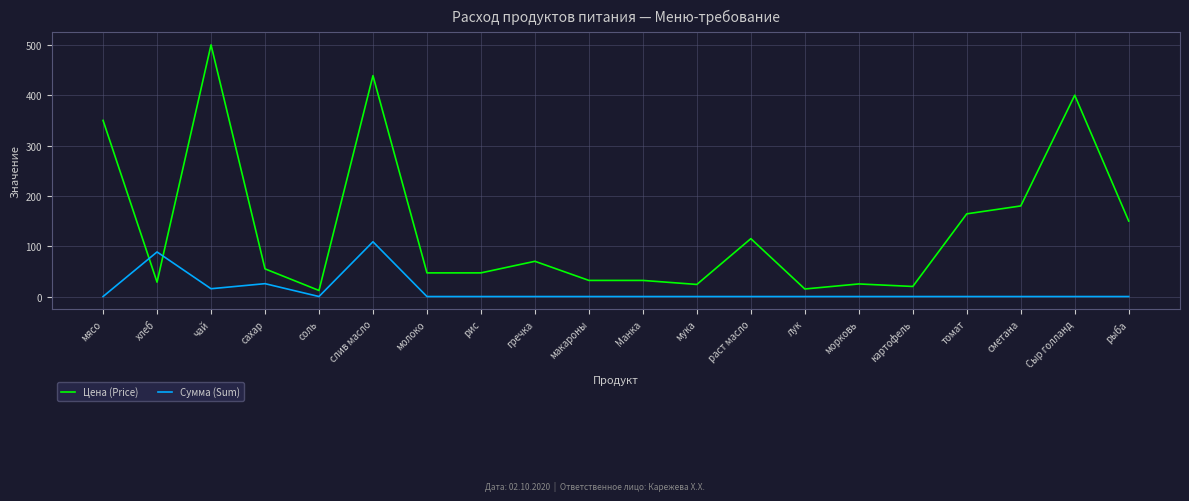

What is the spread (max minus min) of values at картофель?

20.0